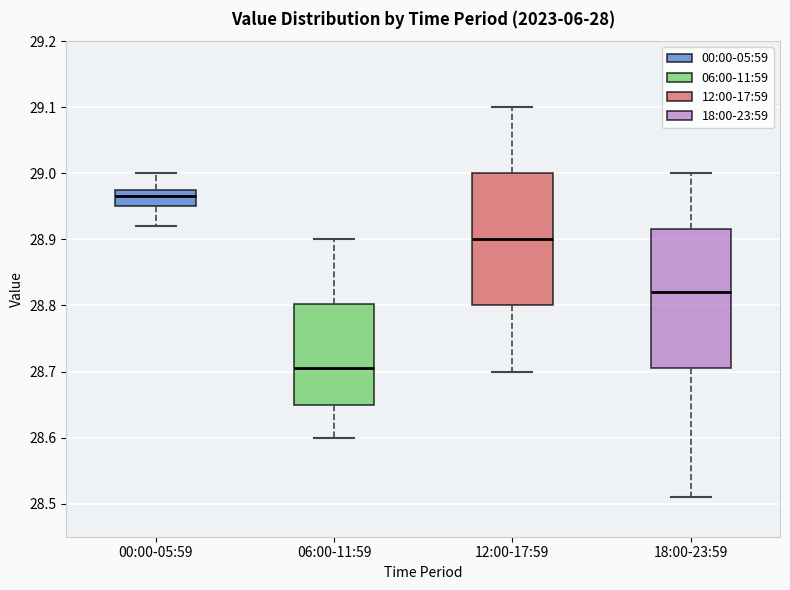

Reading left to right, transcribe this box plot: for each box, give where its median line is, the range the box spans, and where its two whiskers end, as read against the y-axis. The values are not printed on the chart, so give them approximately, as read against the axis.

00:00-05:59: median 28.97, box 28.95 to 28.98, whiskers 28.92 to 29.00
06:00-11:59: median 28.71, box 28.65 to 28.80, whiskers 28.60 to 28.90
12:00-17:59: median 28.90, box 28.80 to 29.00, whiskers 28.70 to 29.10
18:00-23:59: median 28.82, box 28.71 to 28.92, whiskers 28.51 to 29.00